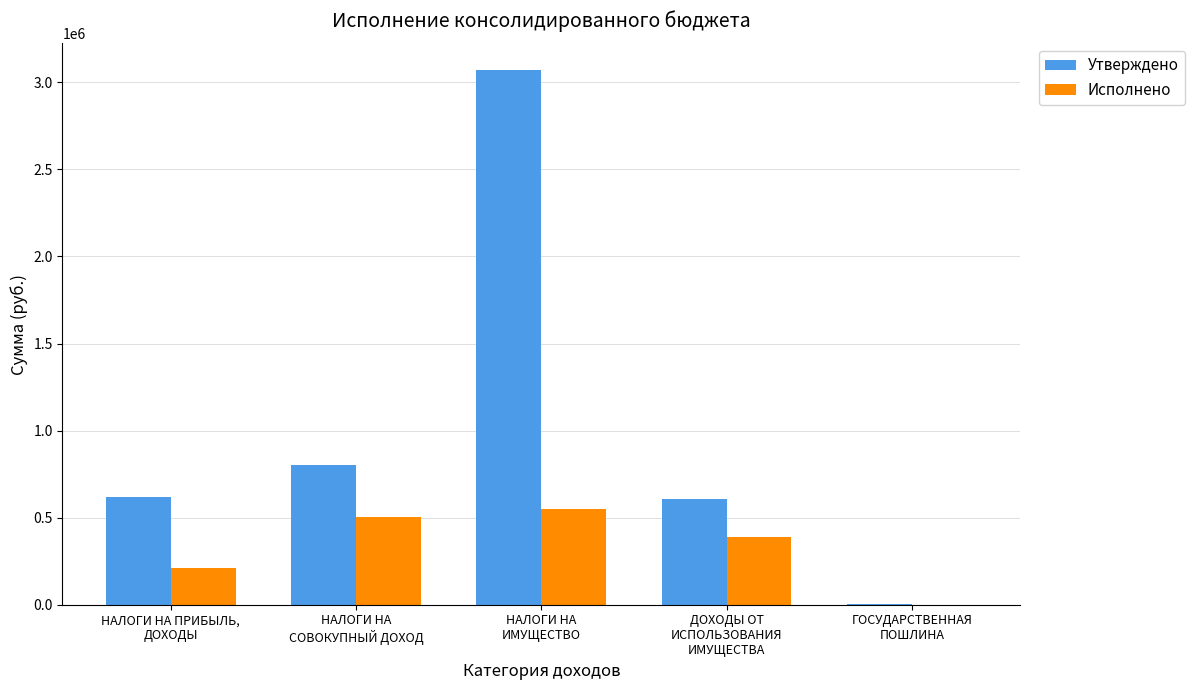

Which series has the largest total across all categories?

Утверждено